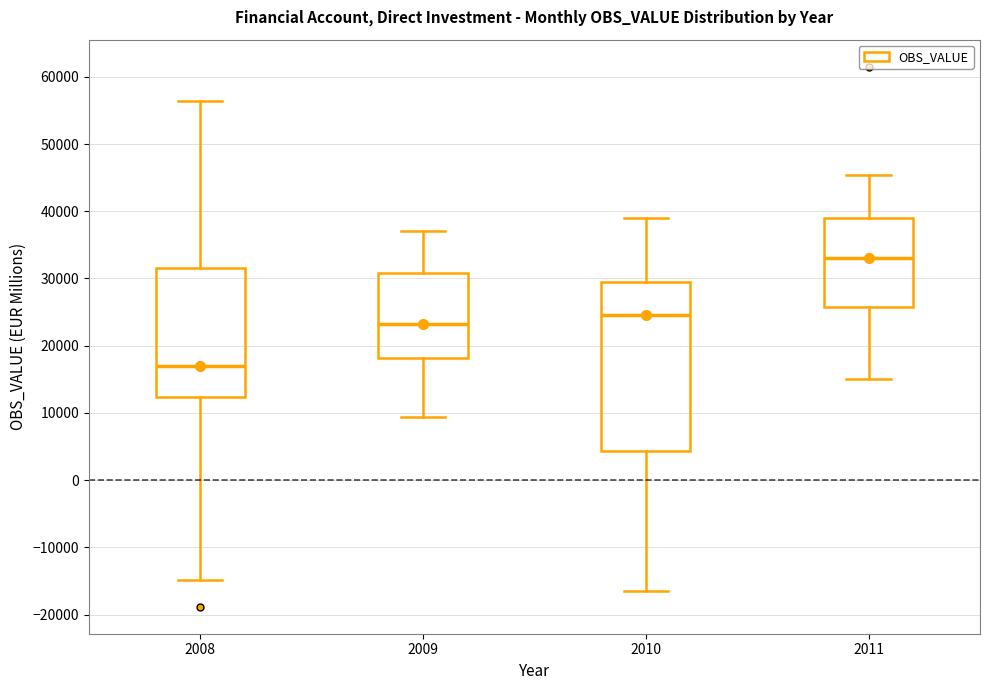

Reading left to right, read every box against the y-axis: the position of its median line, the range the box covers, and the ends of its whiskers. The values are not printed on the chart, so give them approximately, as read against the axis.

2008: median 17000, box 12000 to 31000, whiskers -15000 to 56000
2009: median 23000, box 18000 to 31000, whiskers 9000 to 37000
2010: median 25000, box 4000 to 29000, whiskers -17000 to 39000
2011: median 33000, box 26000 to 39000, whiskers 15000 to 45000